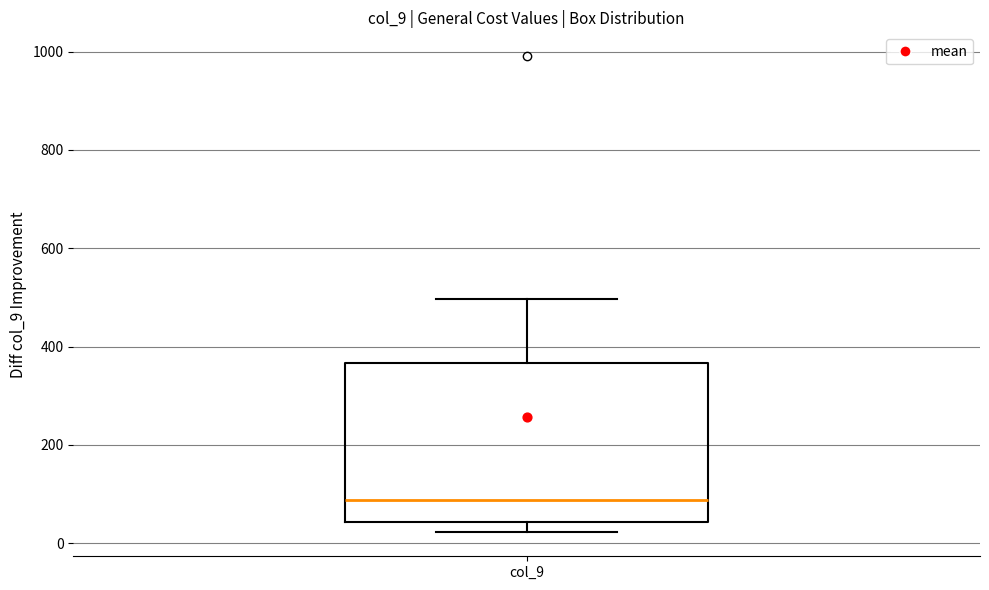

Transcribe this box plot: give where the median line is, the range the box spans, and where the two whiskers end, as read against the y-axis. The values are not printed on the chart, so give them approximately, as read against the axis.

median 80, box 40 to 360, whiskers 20 to 500